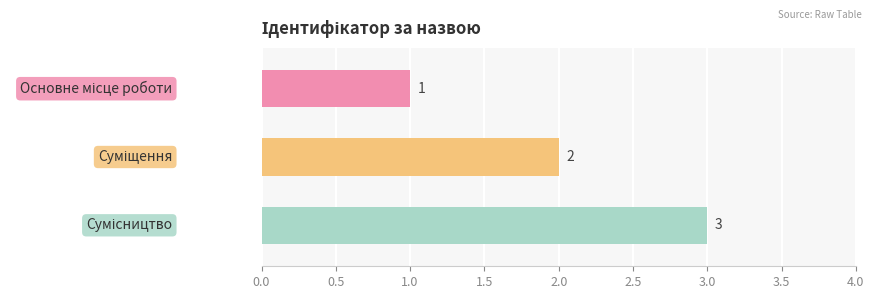

How many data points are less than 2?

1